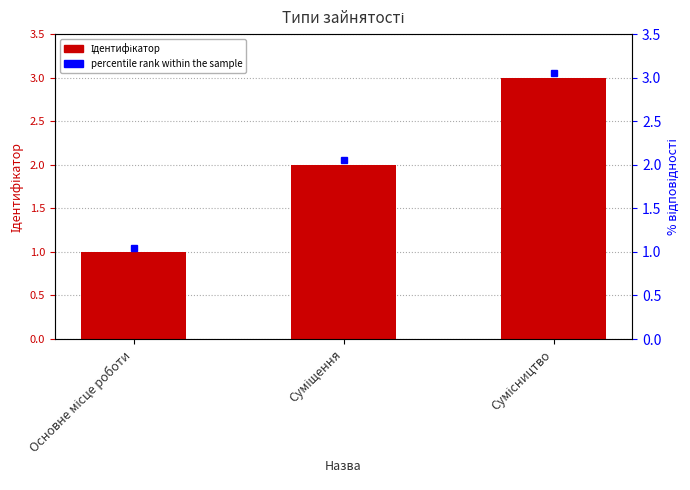

Approximately how many times larger is the value at Сумісництво compared to Основне місце роботи?

3.0